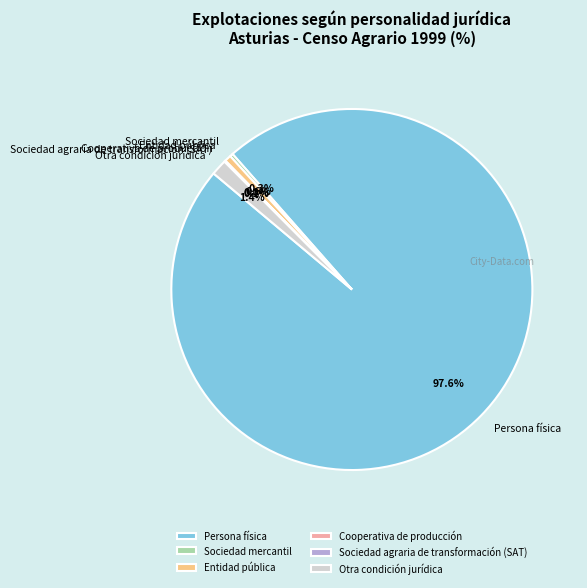

Is there any slice that represents more than half of the pie?

Yes